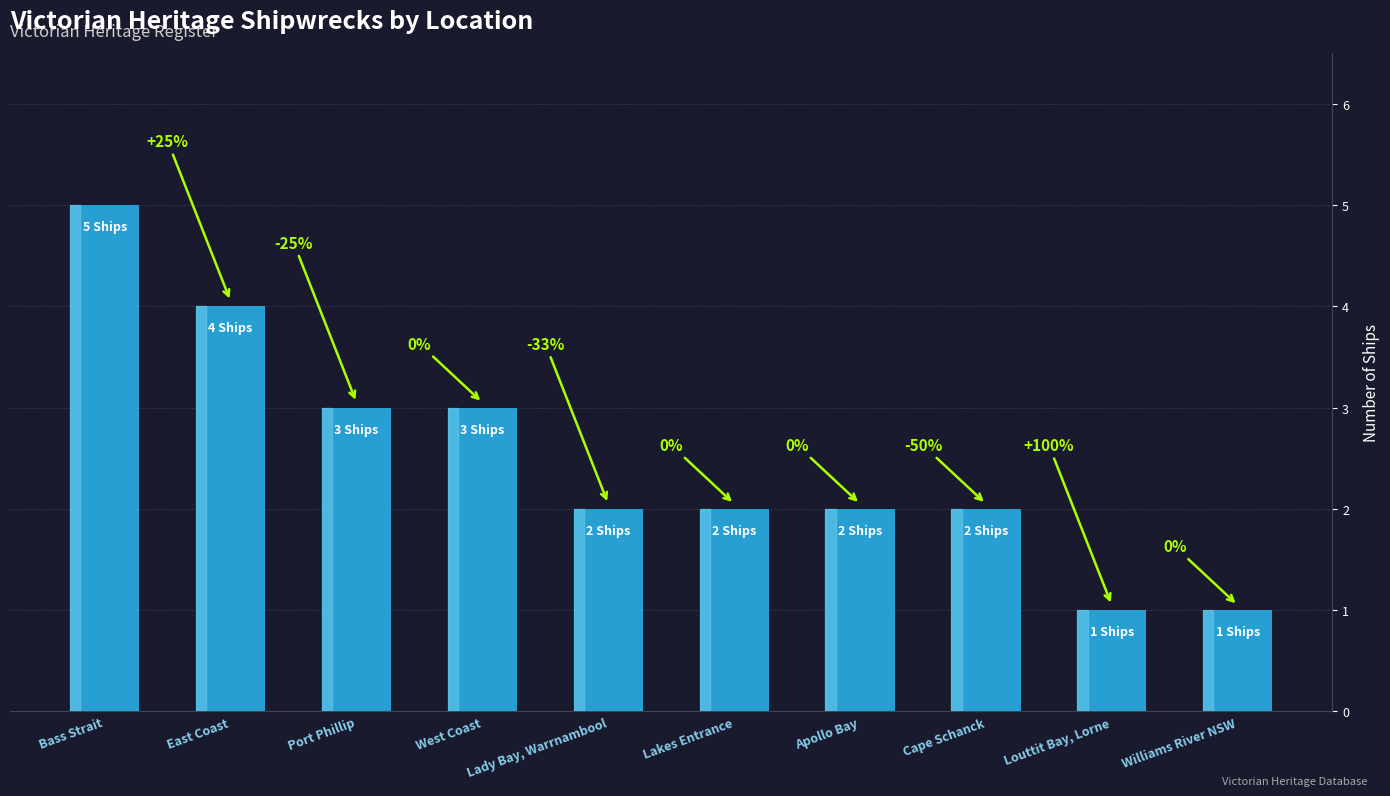

How many bars are there in total?

10